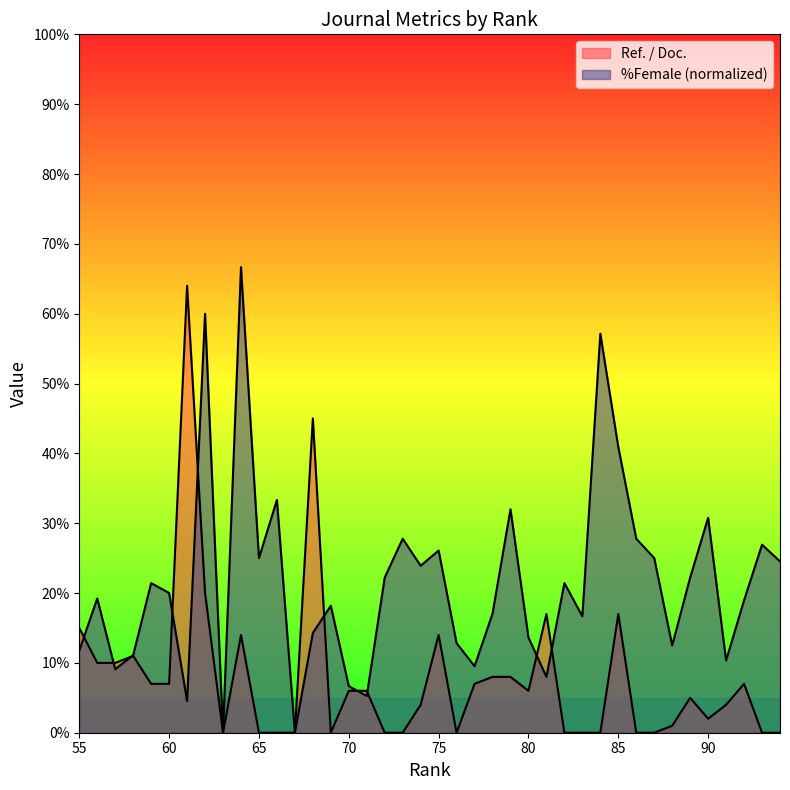

True or false: Ref. / Doc. and %Female intersect in this chart.

True